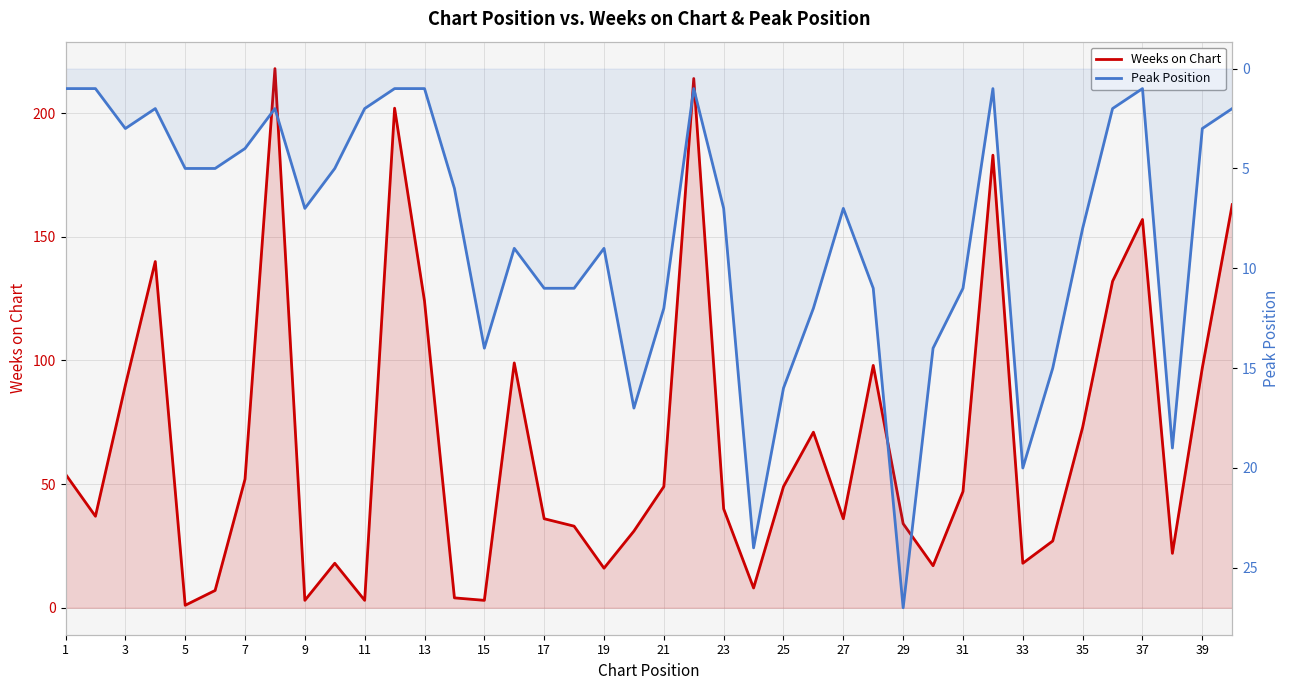

What is the label of the 40th point from the left?

39